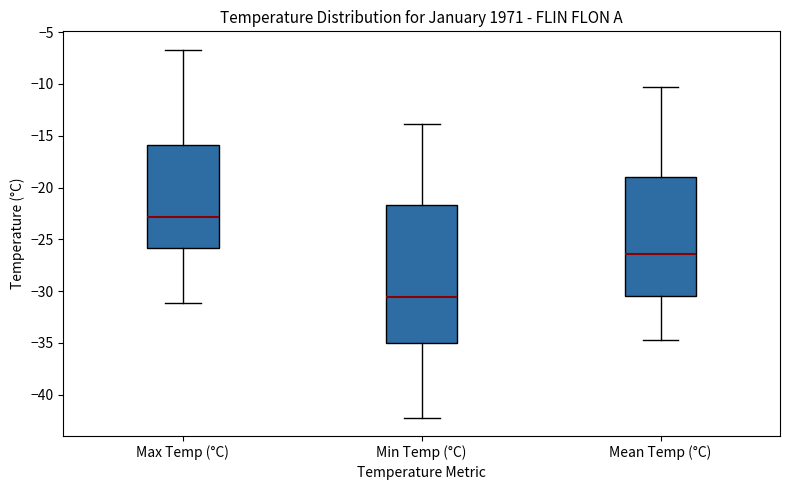

Where is the upper edge of the box for Max Temp (°C) on the y-axis? The values are not printed on the chart, so give them approximately, as read against the axis.

-16.0